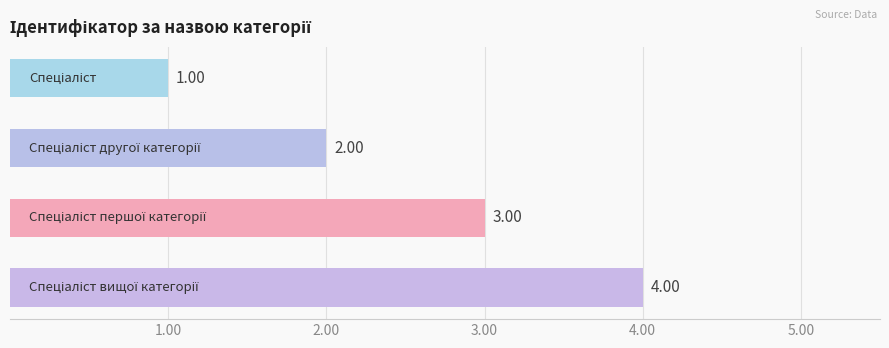

What is the sum of all values?

10